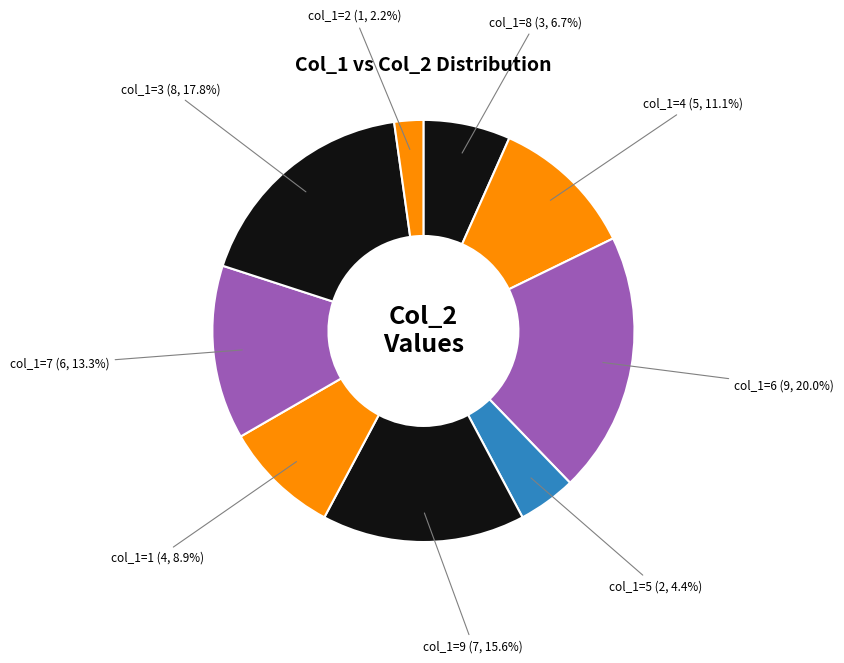

To the nearest percent, what is the difference between the largest and smallest slice percentages?

18%